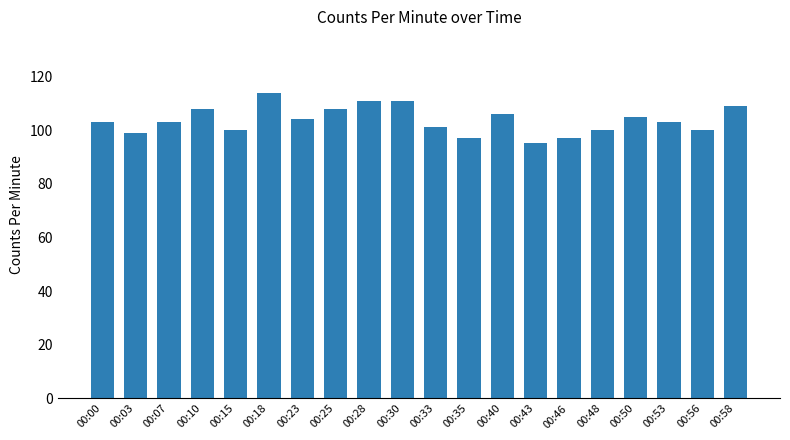

Reading right to left, list all the values displayed in this chart.

00:58=109	00:56=100	00:53=103	00:50=105	00:48=100	00:46=97	00:43=95	00:40=106	00:35=97	00:33=101	00:30=111	00:28=111	00:25=108	00:23=104	00:18=114	00:15=100	00:10=108	00:07=103	00:03=99	00:00=103